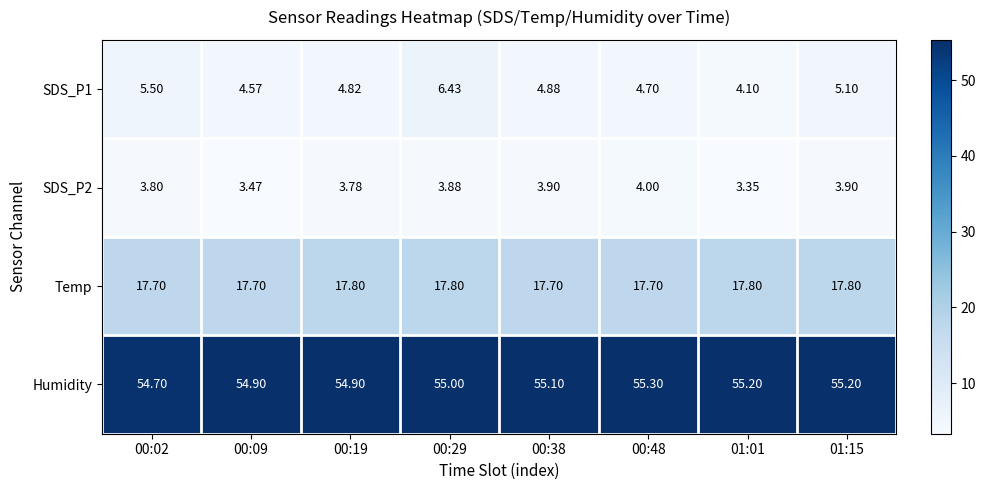

Is the value of SDS_P1 at 00:29 greater than the value of SDS_P2 at 01:01?

Yes